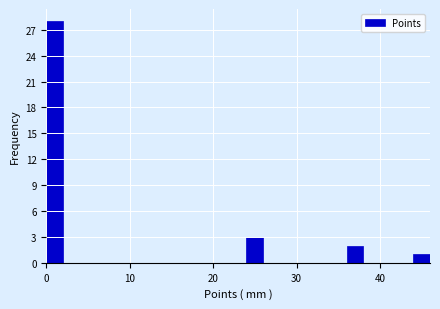

Read against the x-axis, roughly where is the centre of the tallest bar?

1